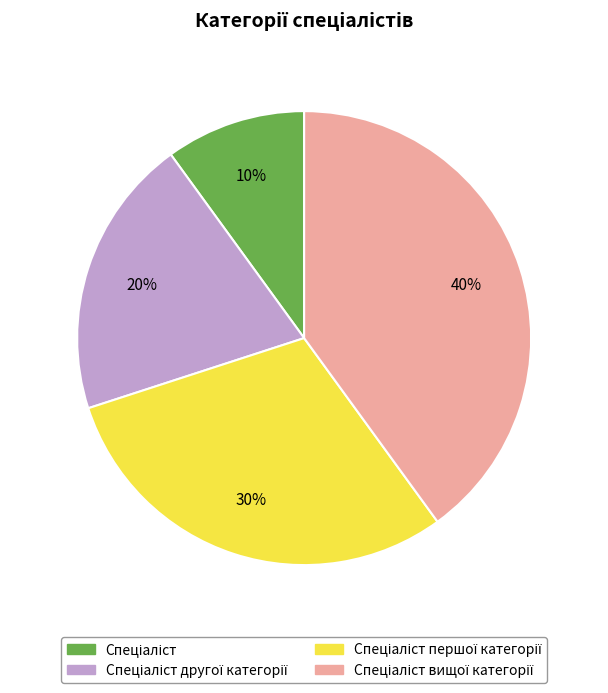

Is there any slice that represents more than half of the pie?

No